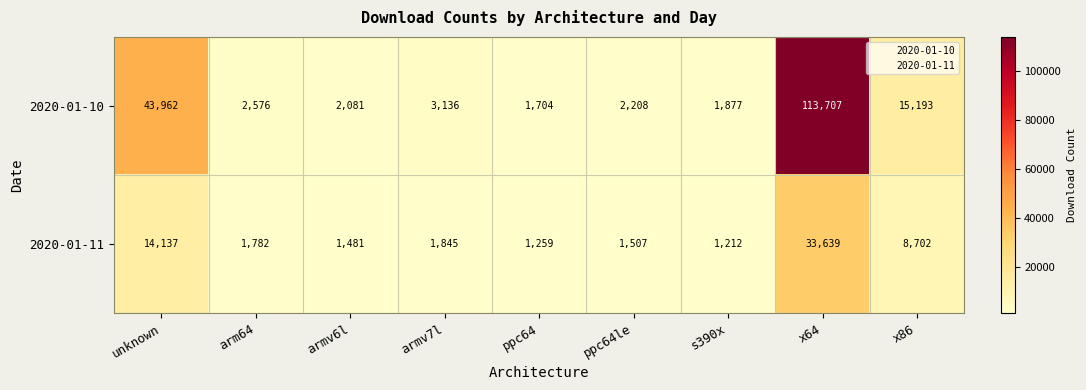

The value of 2020-01-10 at armv7l is 3136. True or false?

True